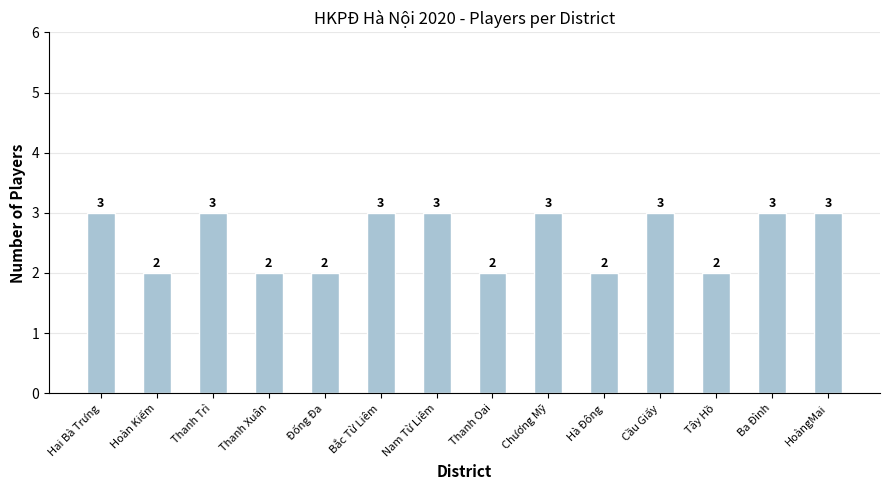

Reading left to right, list all the values displayed in this chart.

Hai Bà Trưng=3	Hoàn Kiếm=2	Thanh Trì=3	Thanh Xuân=2	Đống Đa=2	Bắc Từ Liêm=3	Nam Từ Liêm=3	Thanh Oai=2	Chương Mỹ=3	Hà Đông=2	Cầu Giấy=3	Tây Hồ=2	Ba Đình=3	HoàngMai=3